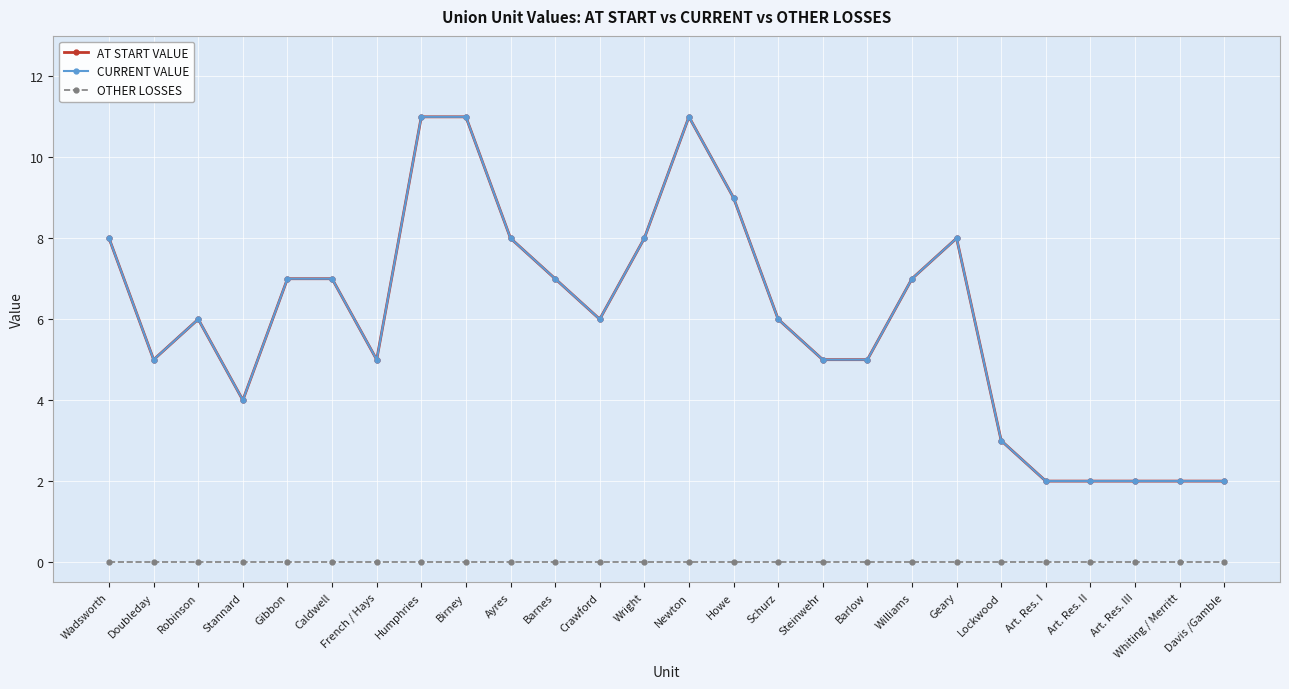

Does the chart have visible grid lines?

Yes